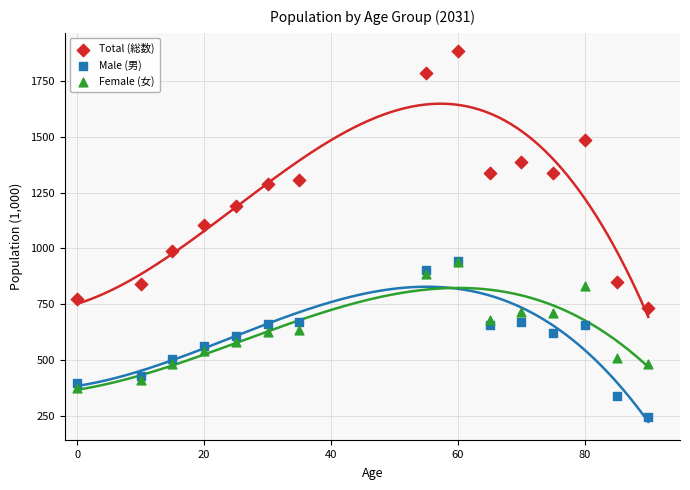

Which series has the widest spread of Y values?

Total (総数)